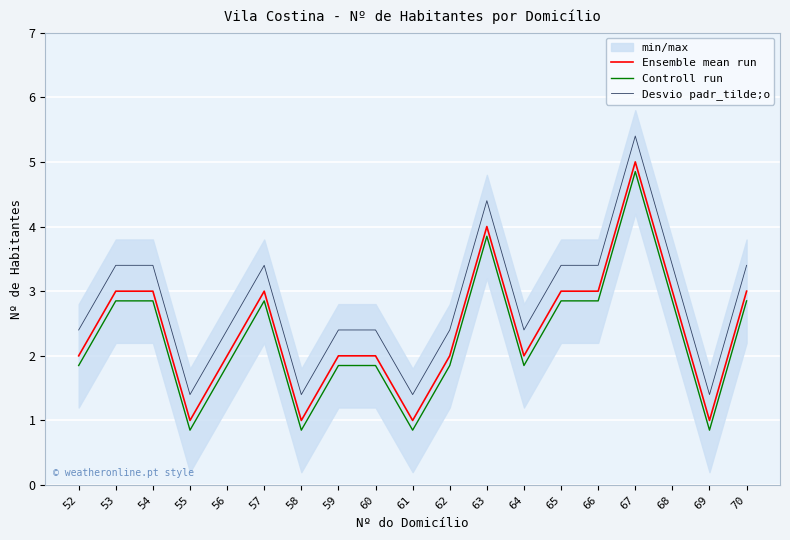

What is the sum of all Controll run values?

43.1